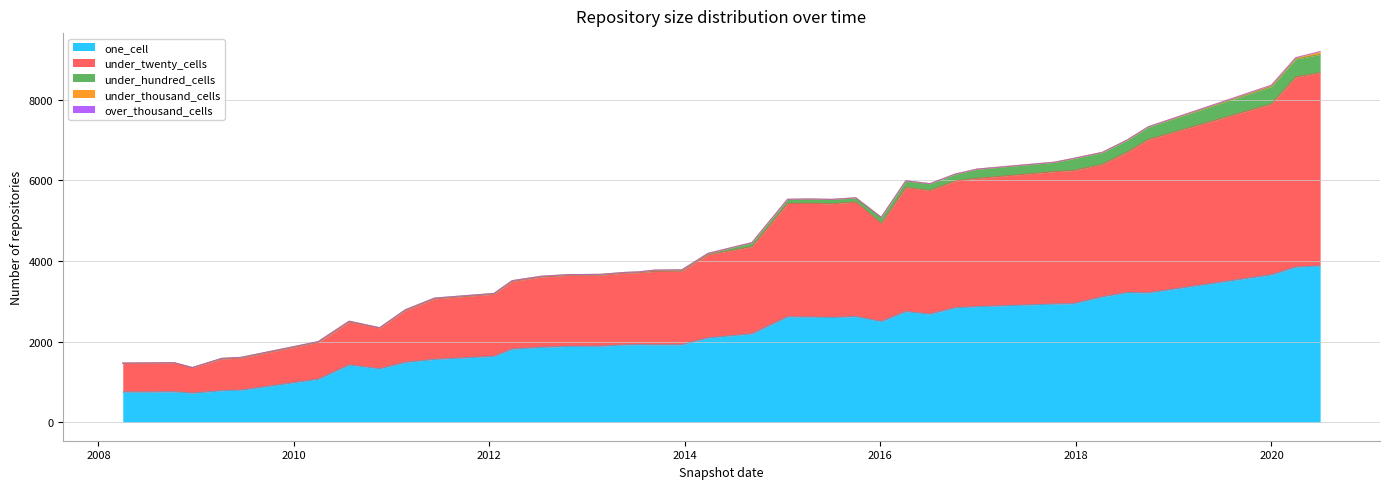

True or false: under_thousand_cells has a value of 2 at 2018-07-11.

False